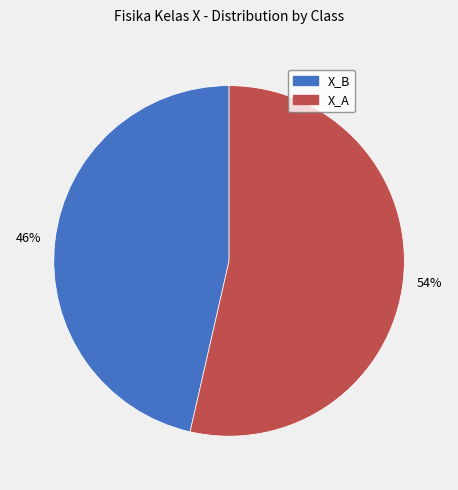

What is the smallest slice in the pie chart?

X_B